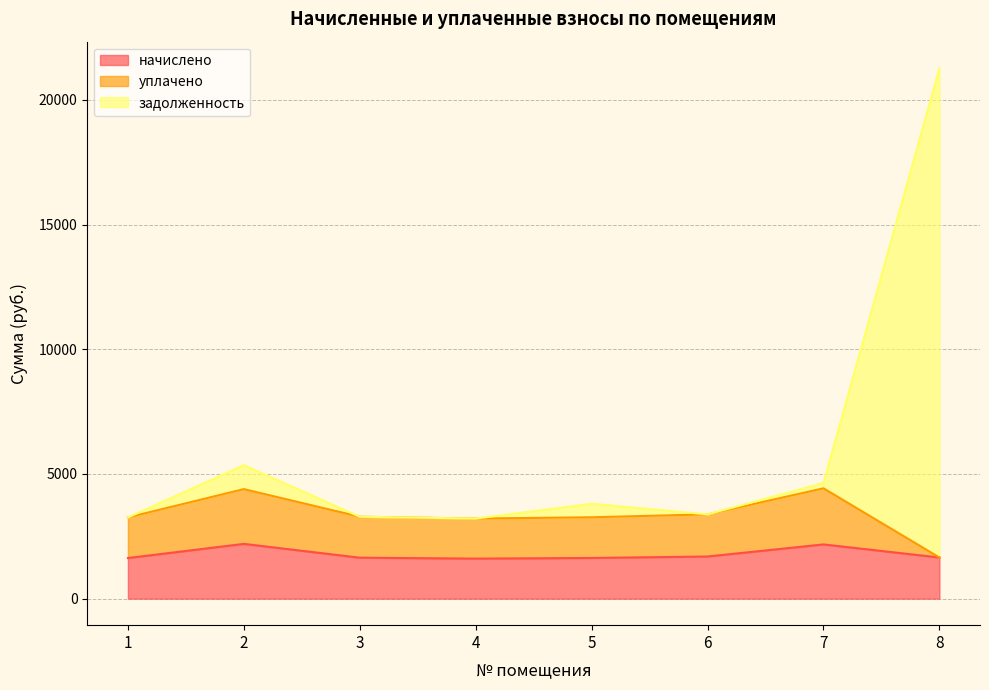

What is the difference between the highest and lowest values at 1?

1627.7